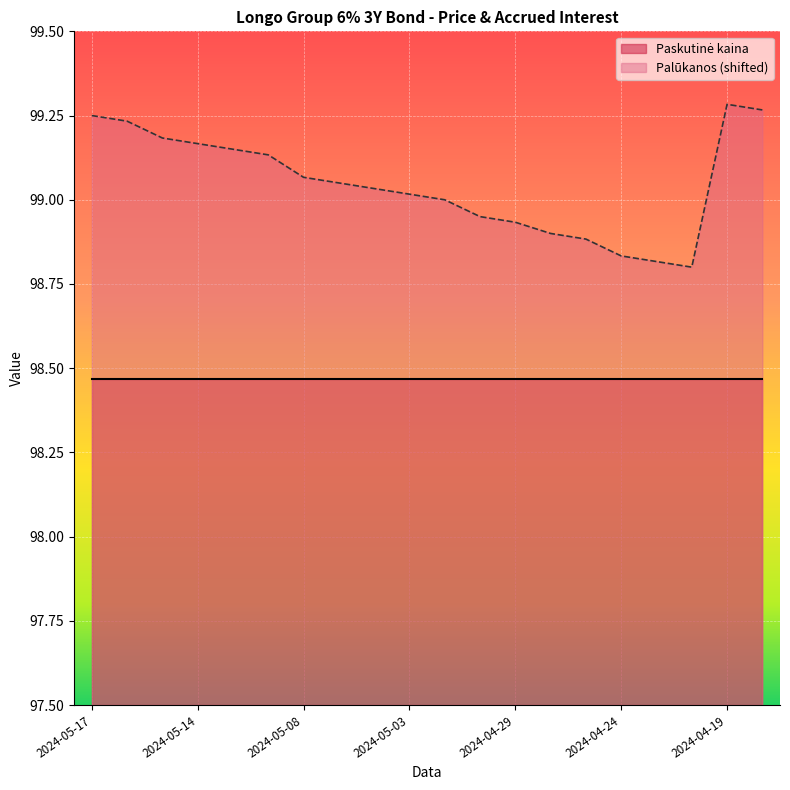

What is the ratio of the value at 2024-04-22 to the value at 2024-05-13?

1.0